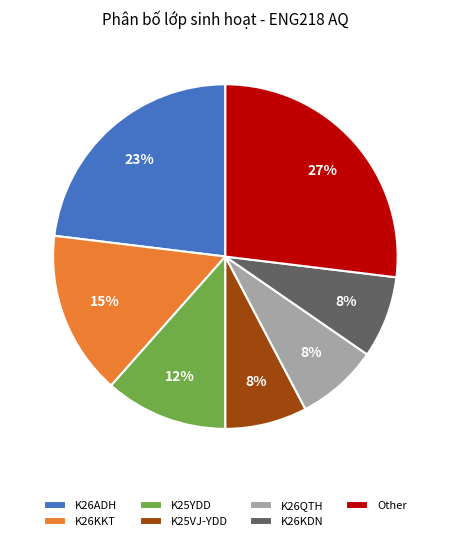

The K26ADH slice represents 18% of the pie. True or false?

False